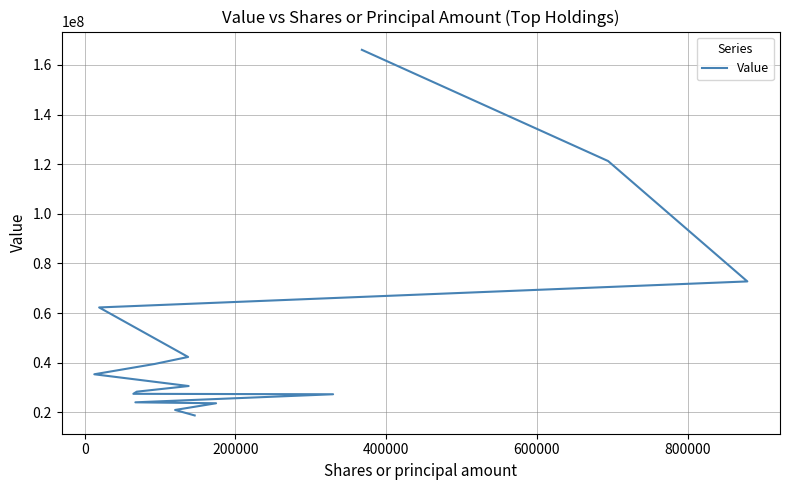

How many lines are shown in the chart?

1